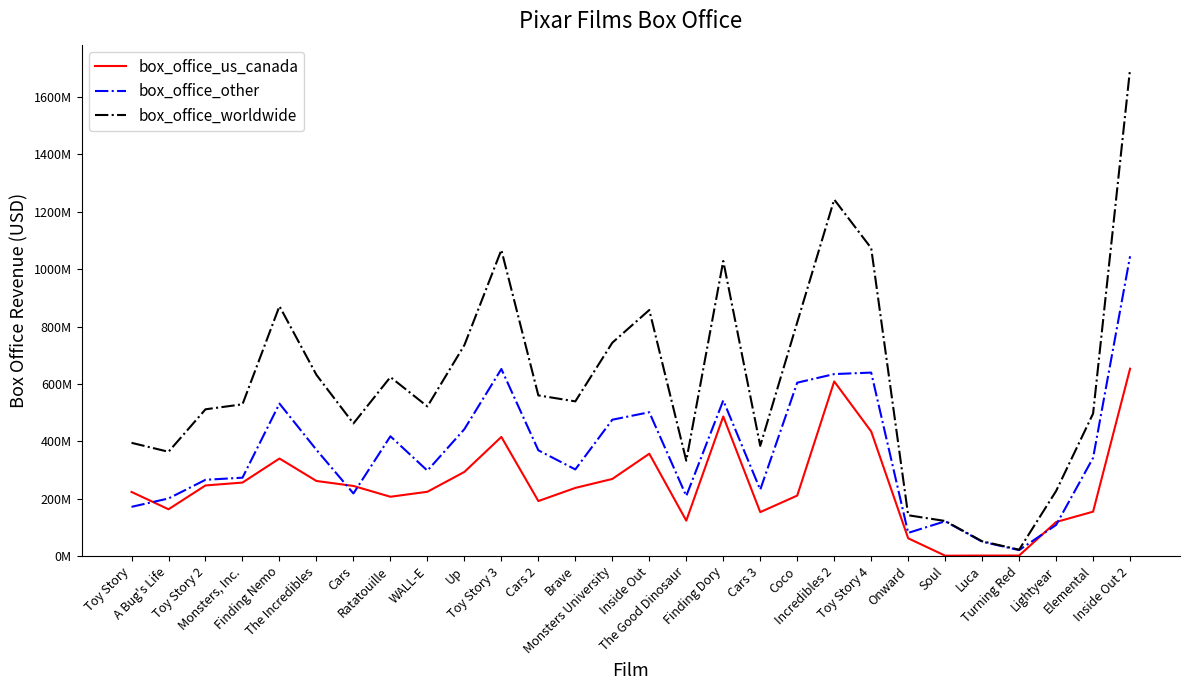

Which category has the highest value across all series?

Inside Out 2